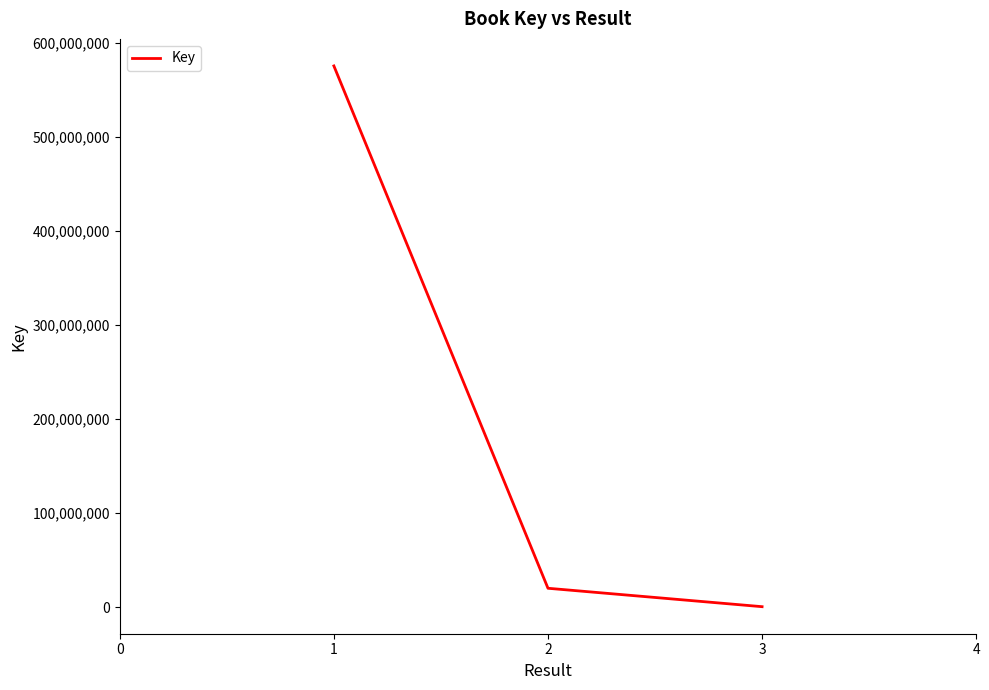

List the labels in order of value, smallest first.

3, 2, 1